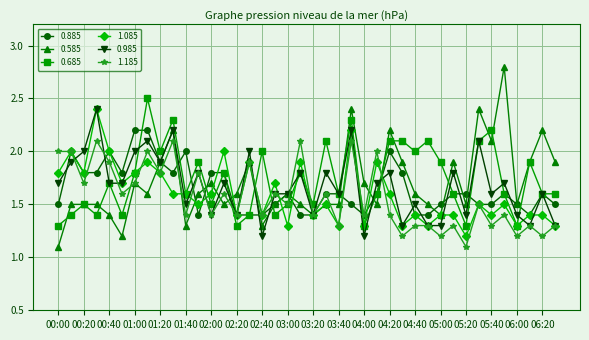

How many lines are shown in the chart?

6